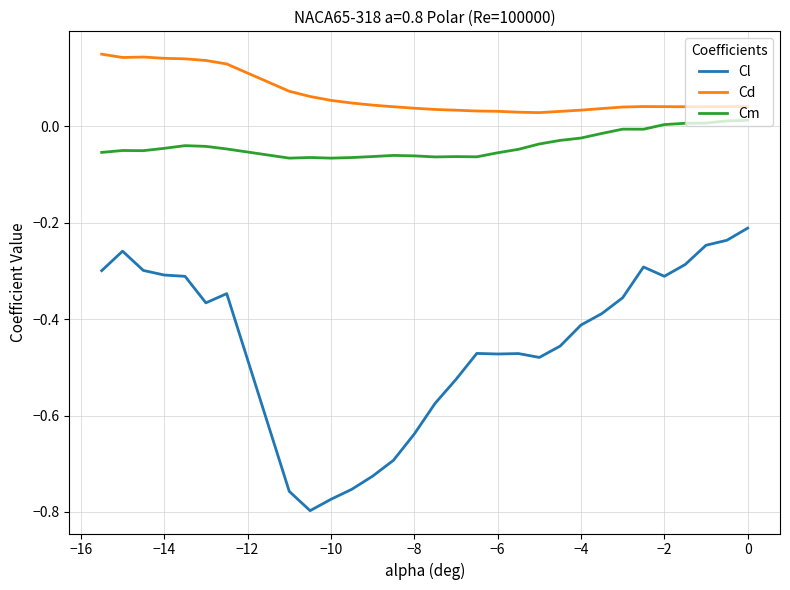

Rank the series by their average value, from highest to lowest.

Cd, Cm, Cl